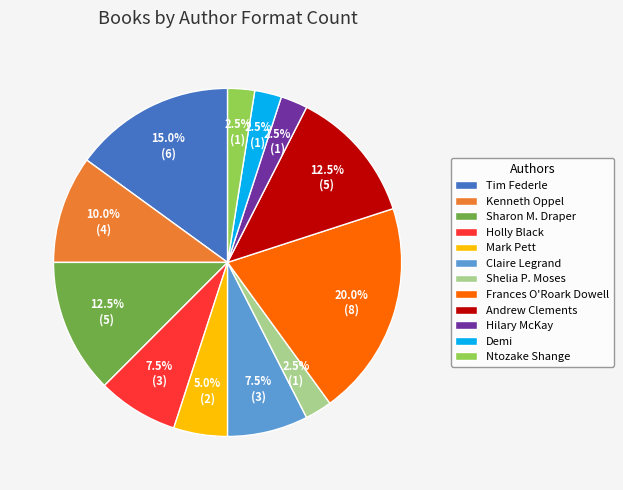

Which has a higher value, Andrew Clements or Ntozake Shange?

Andrew Clements